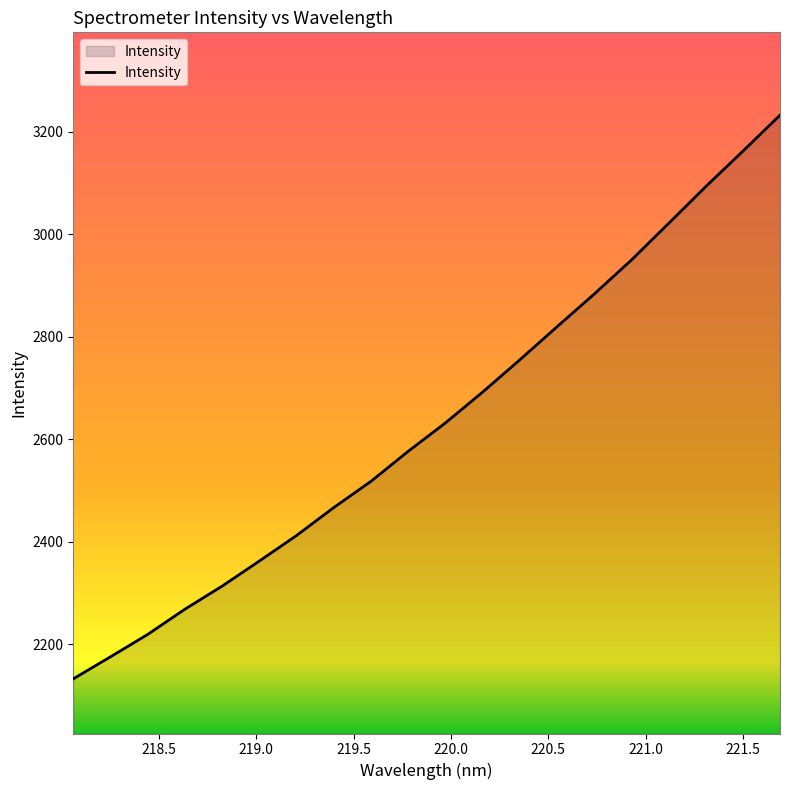

What is the minimum value shown in the chart?

2132.4